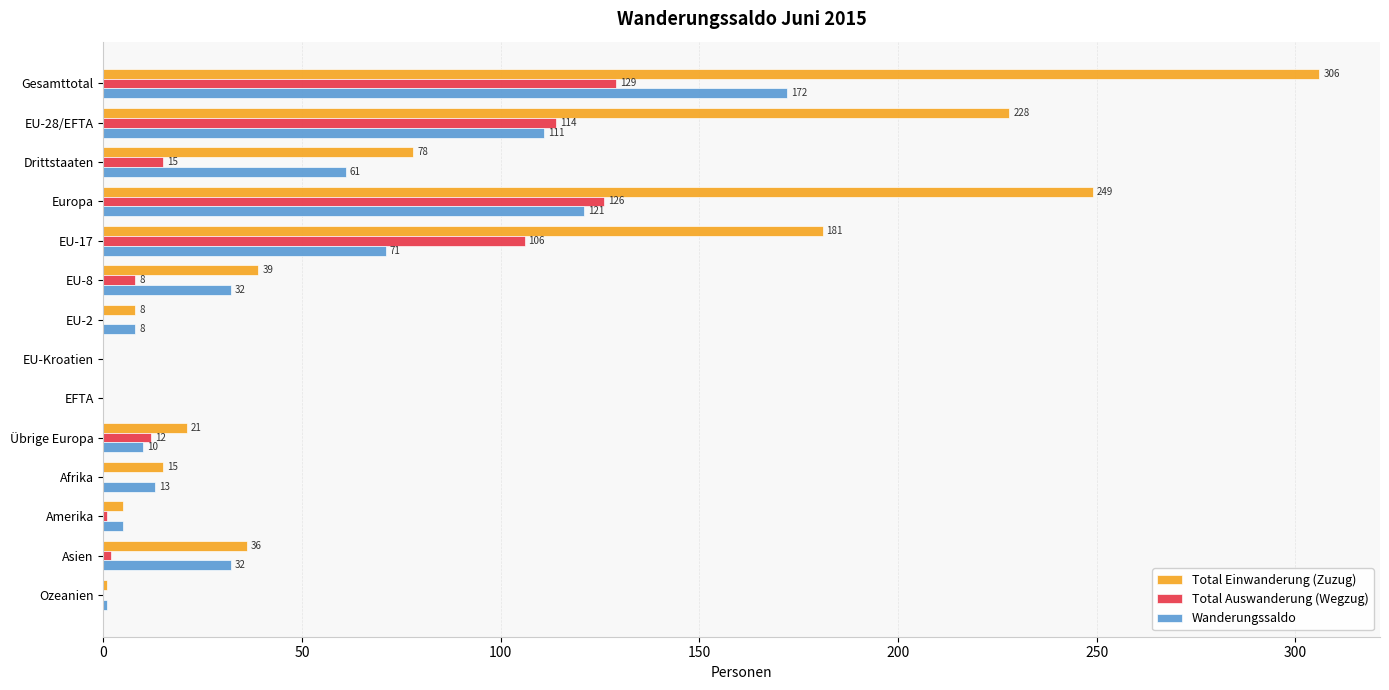

Is the value of Total Auswanderung (Wegzug) at Drittstaaten greater than the value of Wanderungssaldo at Ozeanien?

Yes